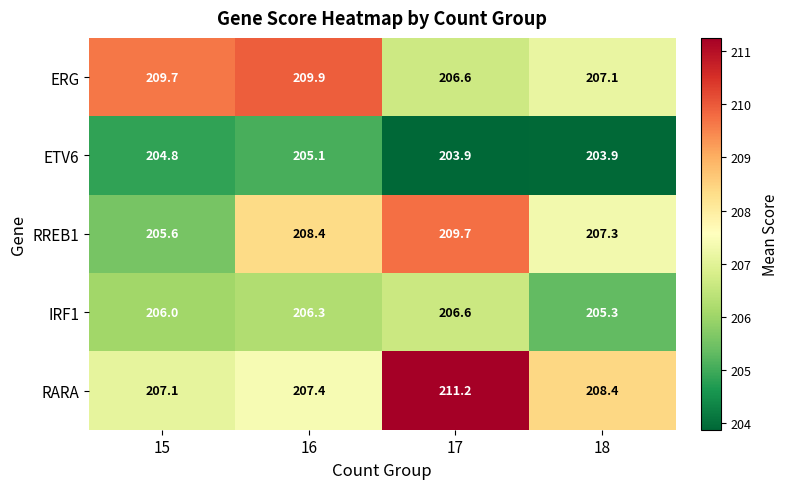

Rank the series by their maximum value, from lowest to highest.

ETV6, IRF1, RREB1, ERG, RARA